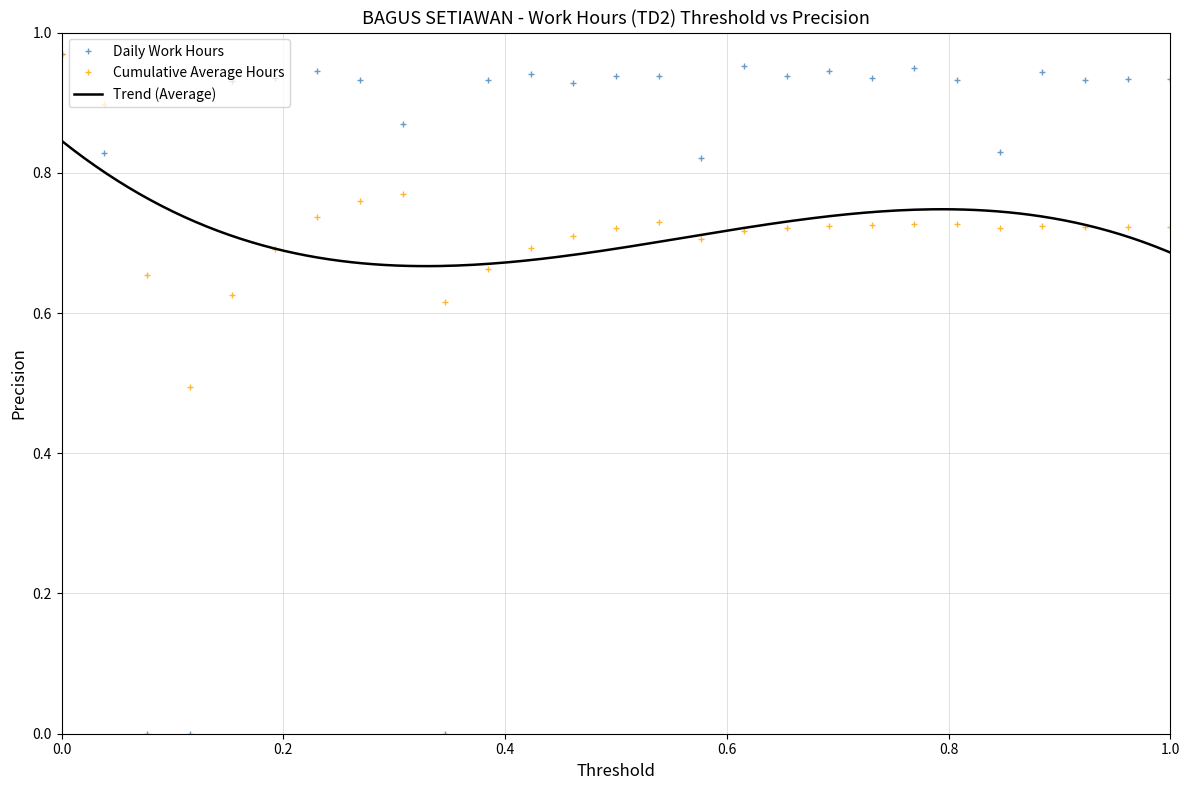

True or false: Daily Work Hours has more than 0 points higher than both neighbors.

True